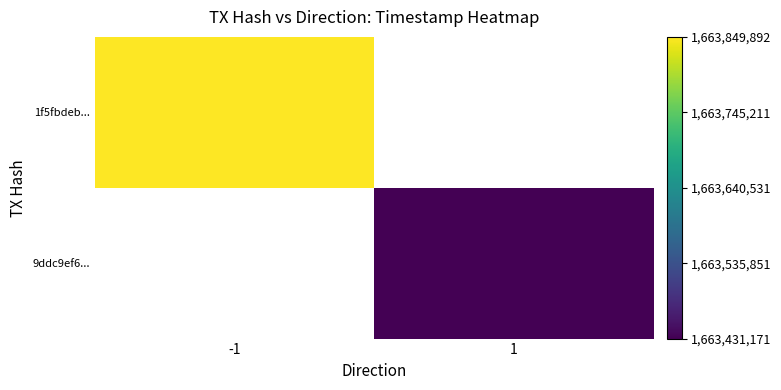

What is the maximum value shown in the chart?

1663849892.0